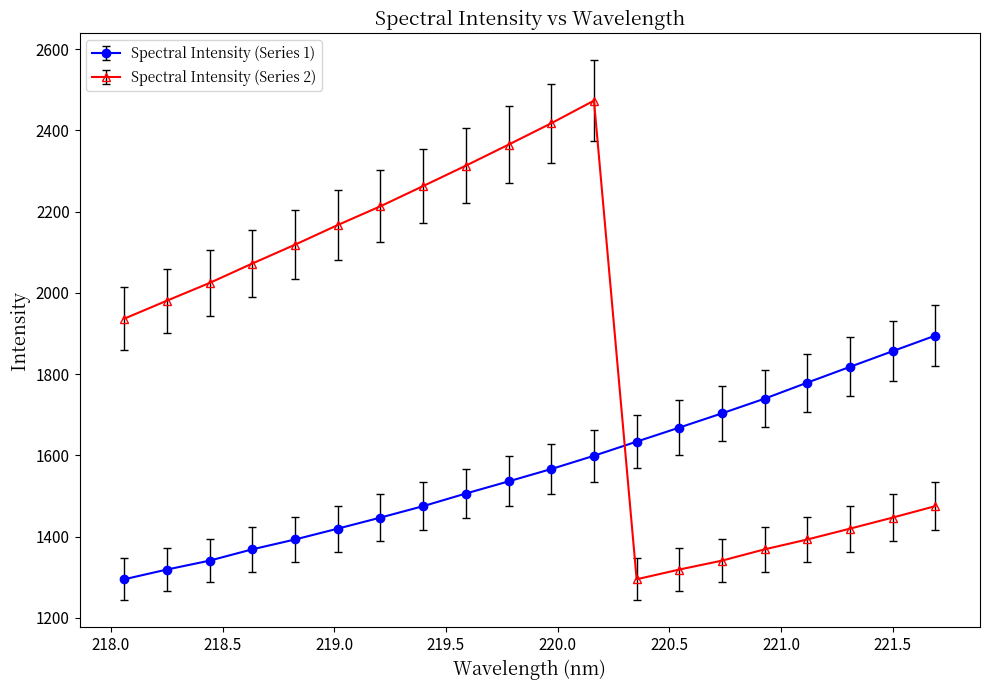

Which series has the largest total across all categories?

Spectral Intensity (Series 2)